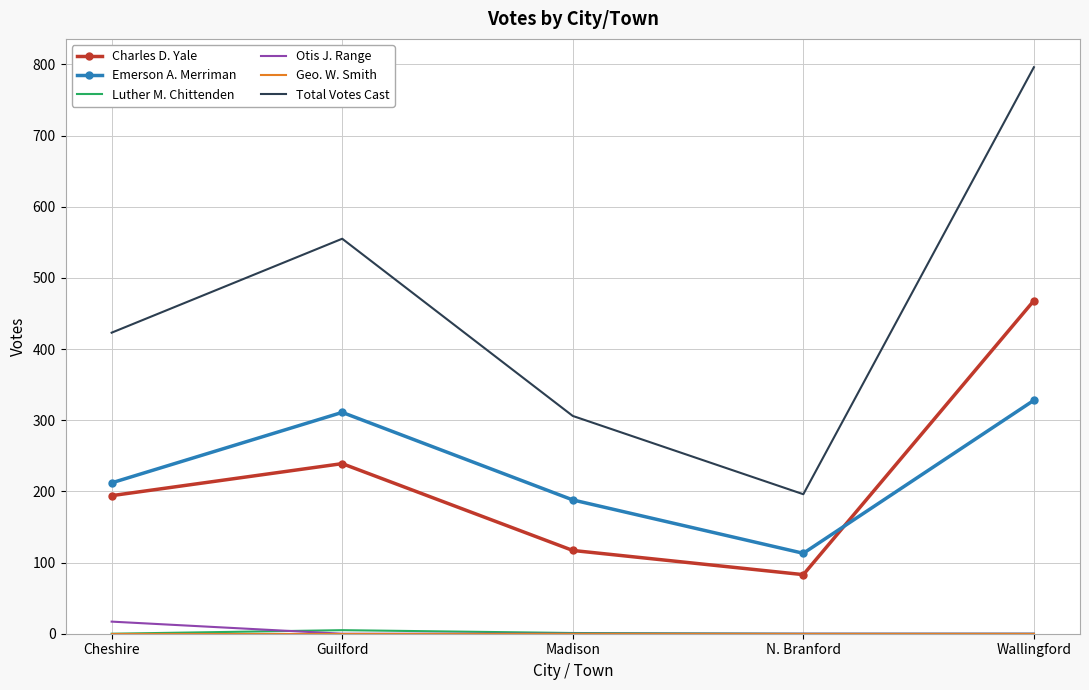

True or false: Otis J. Range and Total Votes Cast cross at least once.

False